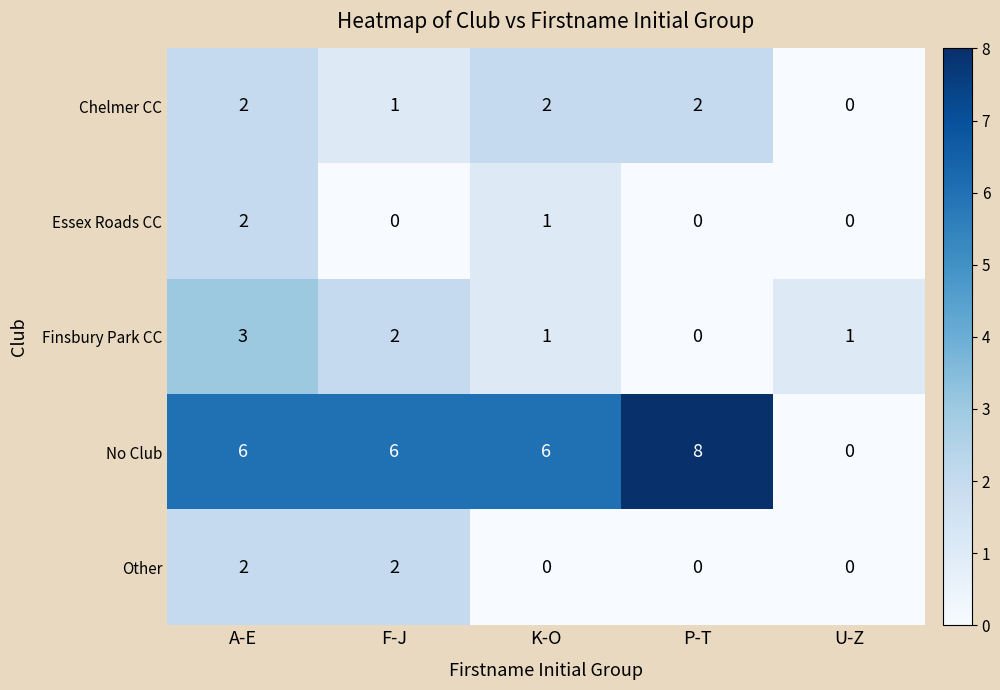

What is the greatest value displayed?

8